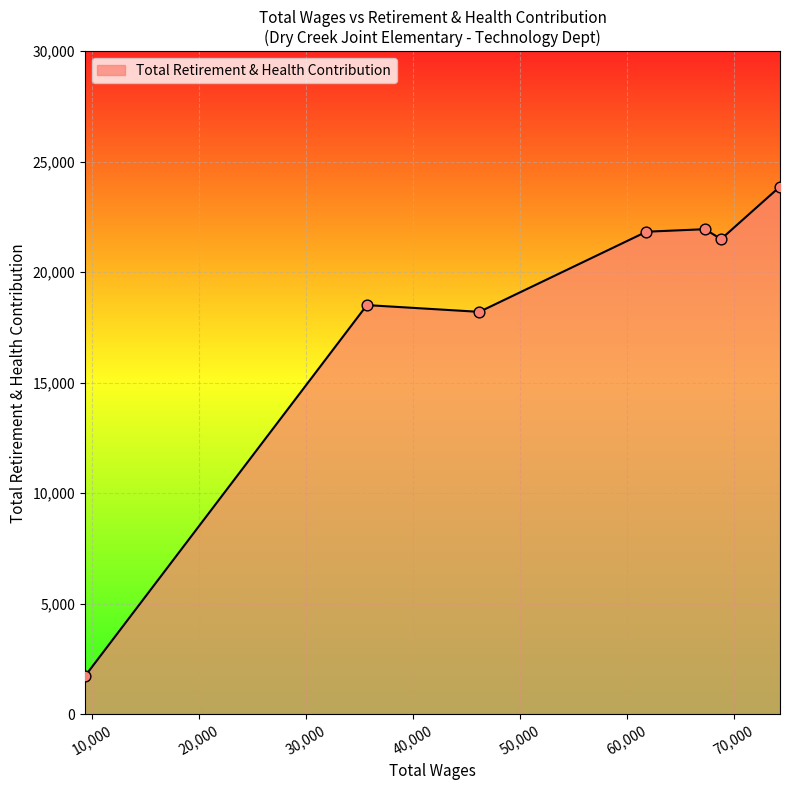

What is the difference between the second highest and second lowest values?

3740